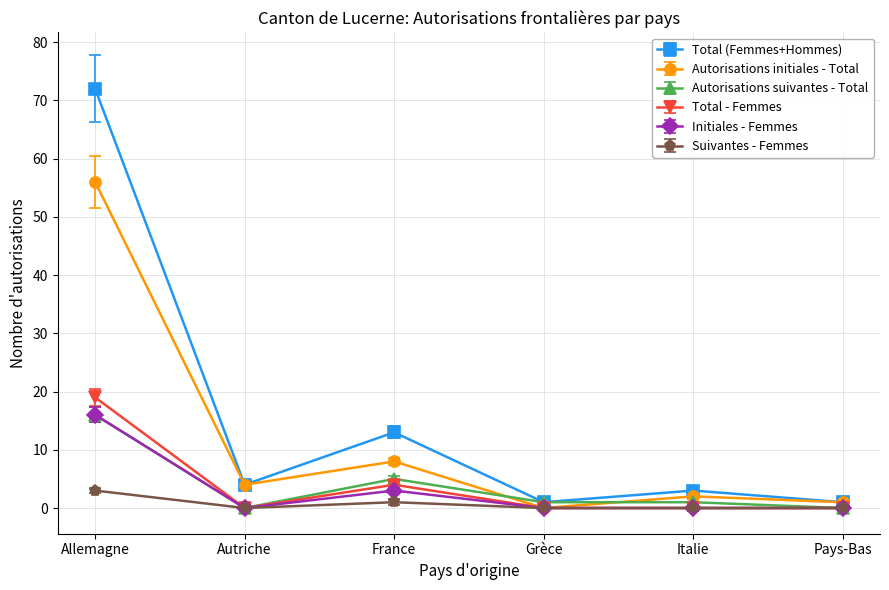

At which label is Autorisations suivantes - Total closest to 8?

France